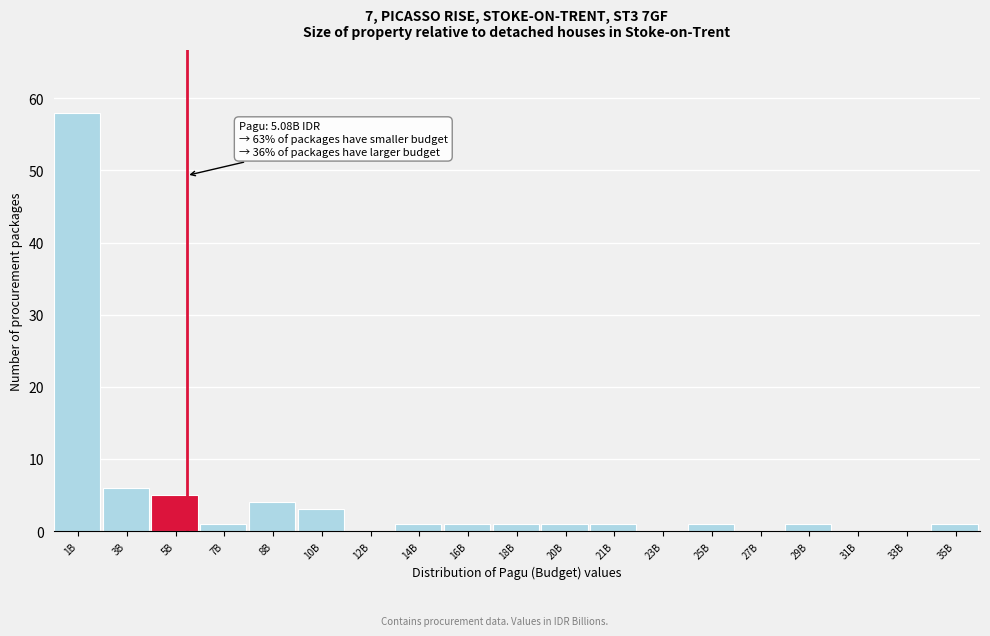

Reading left to right, transcribe all the data shown in this chart.

1B=58	3B=6	5B=5	7B=1	8B=4	10B=3	12B=0	14B=1	16B=1	18B=1	20B=1	21B=1	23B=0	25B=1	27B=0	29B=1	31B=0	33B=0	35B=1